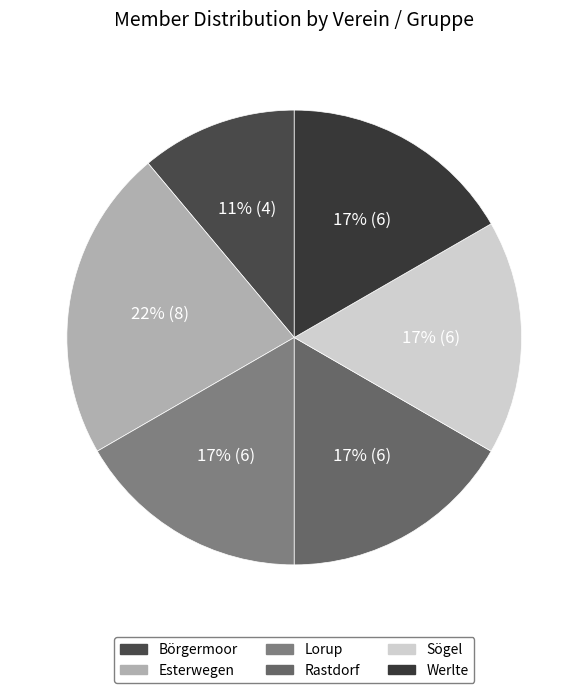

Is it true that Esterwegen is 13% of the pie?

False